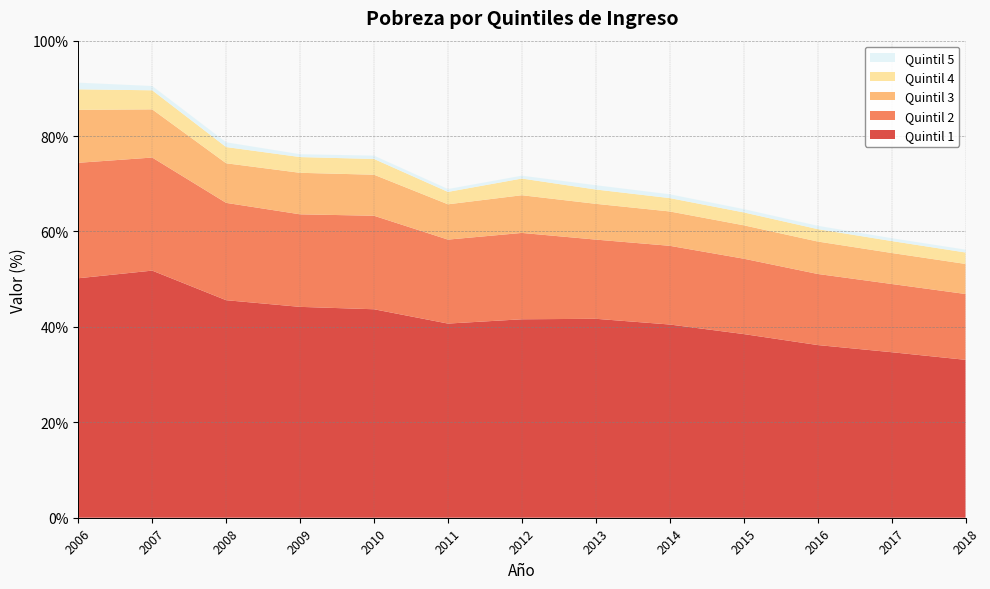

Reading left to right, what are all the values shown in this chart?

Quintil 1: 50.2	51.8	45.6	44.2	43.7	40.7	41.6	41.7	40.5	38.5	36.2	34.7	33.1
Quintil 2: 24.2	23.7	20.4	19.4	19.6	17.6	18.1	16.6	16.5	15.8	14.9	14.3	13.8
Quintil 3: 11.1	10.1	8.3	8.7	8.6	7.4	7.9	7.5	7.2	7.0	6.8	6.5	6.3
Quintil 4: 4.3	4.0	3.4	3.3	3.3	2.6	3.5	3.0	2.8	2.7	2.6	2.5	2.4
Quintil 5: 1.4	0.9	1.0	0.6	0.7	0.6	0.6	0.9	0.8	0.7	0.7	0.6	0.6